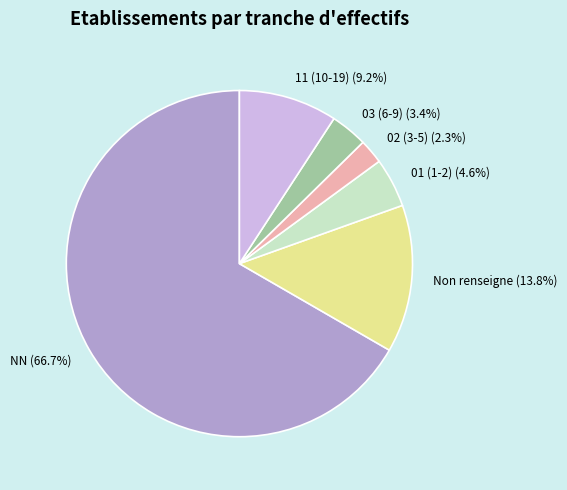

What is the largest slice in the pie chart?

NN (66.7%)